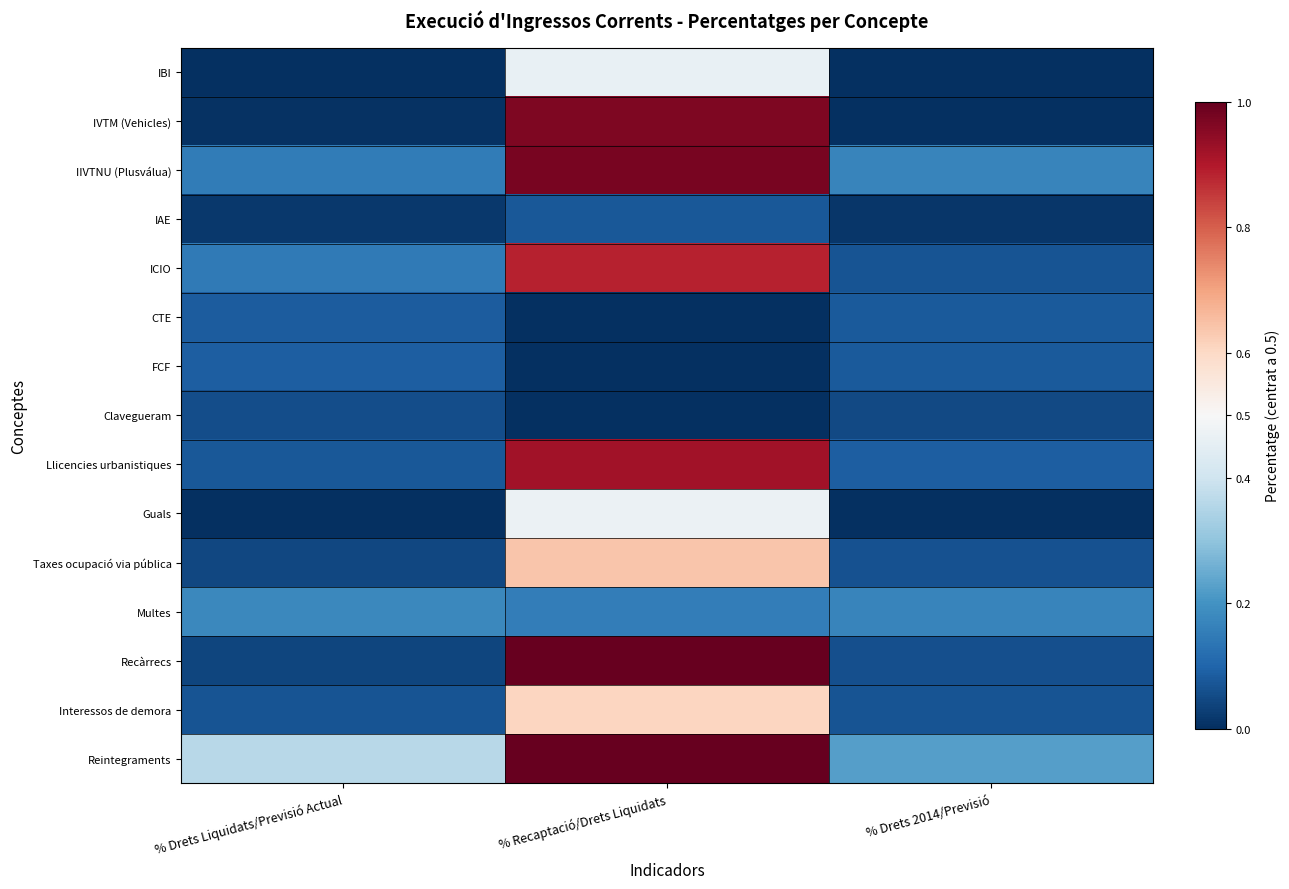

At which category is the sum across all series the highest?

% Recaptació/Drets Liquidats